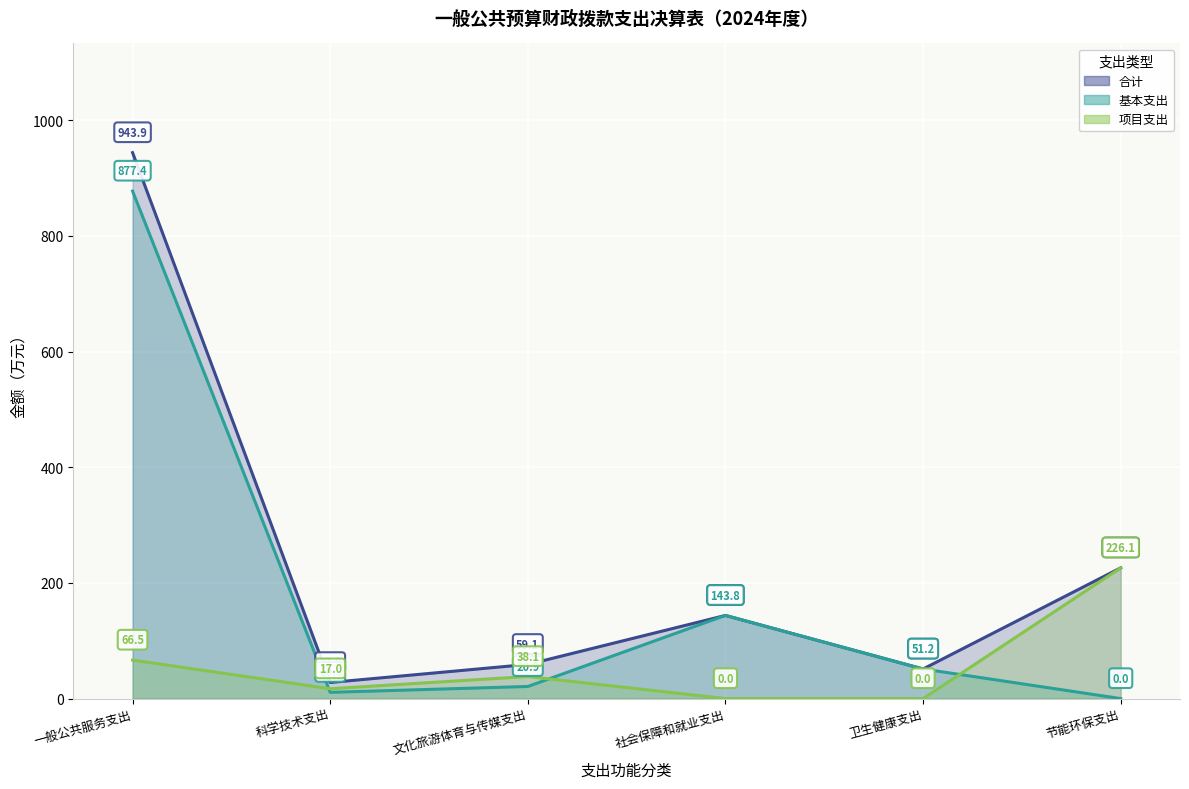

At which category does 基本支出 reach its first local peak?

社会保障和就业支出